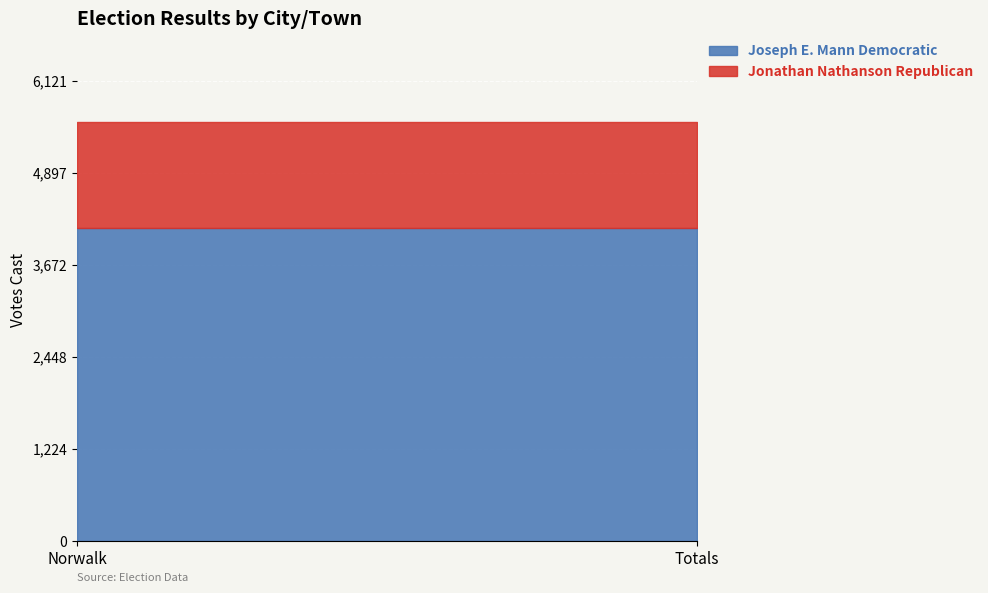

What value does the Jonathan Nathanson Republican series have at Totals?

1405